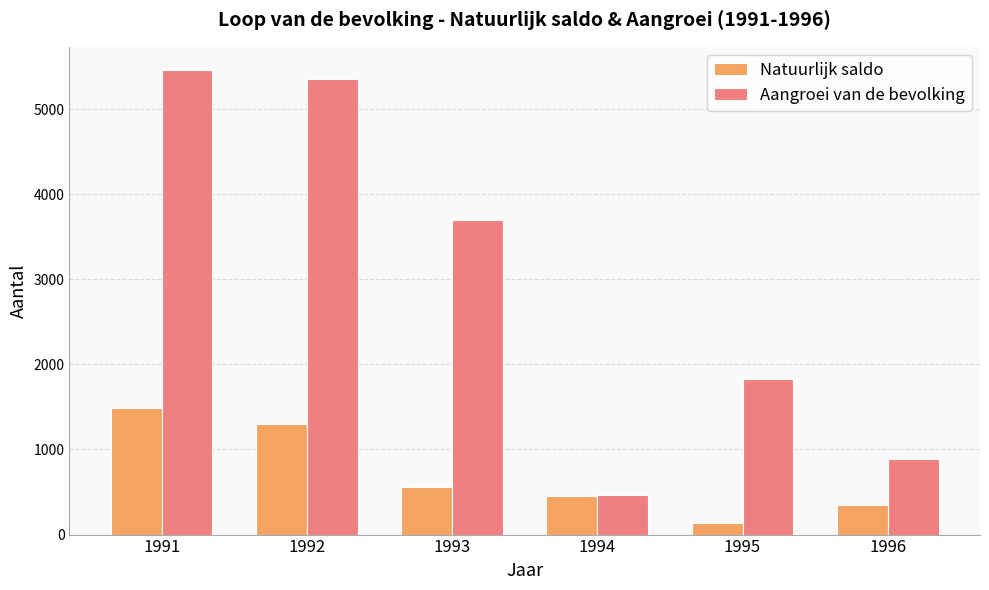

What is the difference between the Aangroei van de bevolking values at 1995 and 1994?

1360